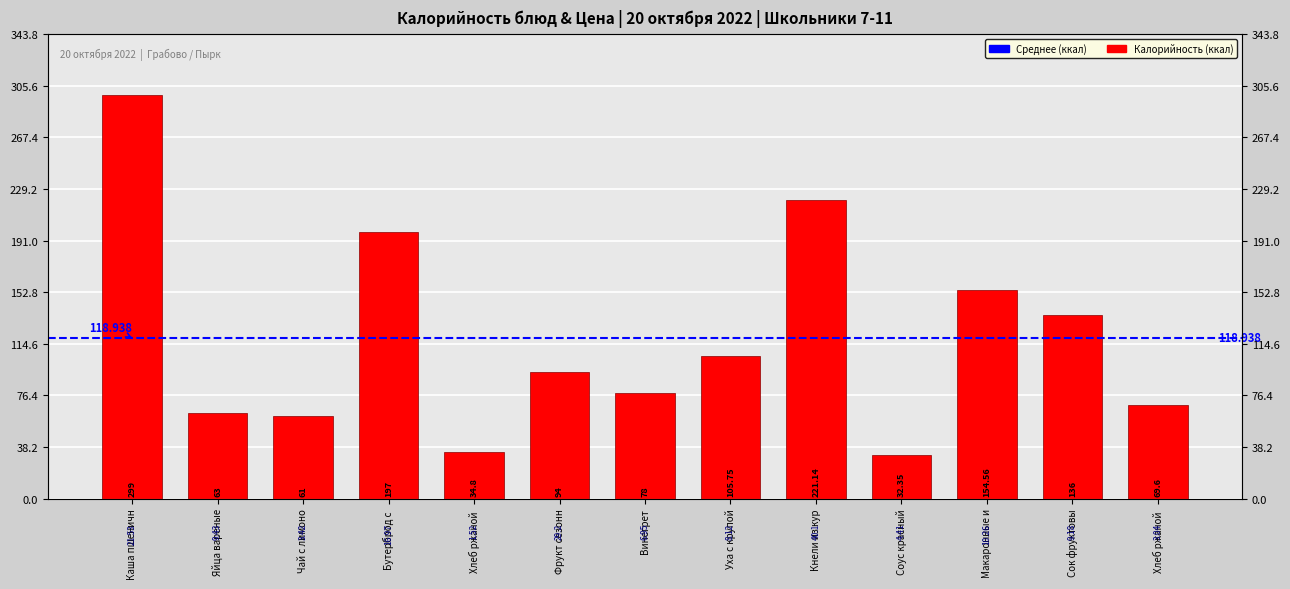

How many data points are less than 94?

6